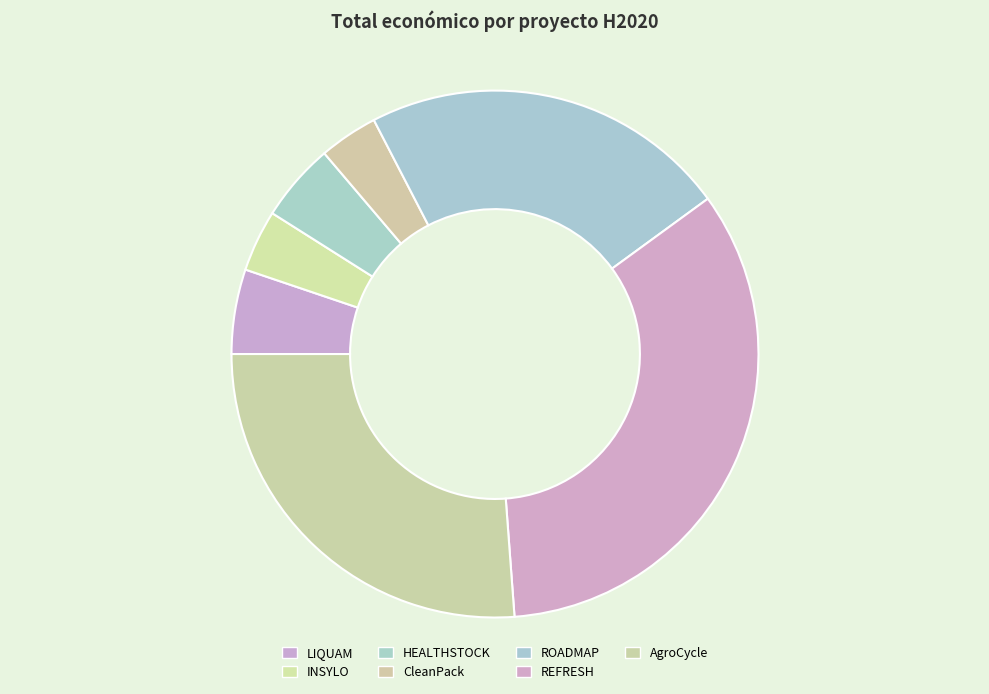

Does any single category account for the majority?

No